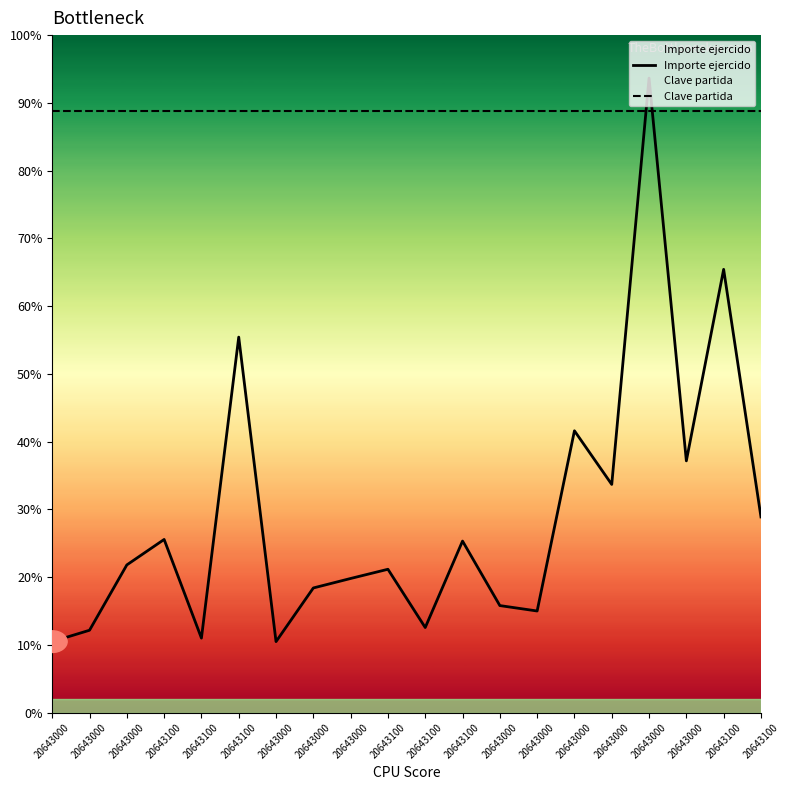

Is this an area chart (filled region under the line)?

No